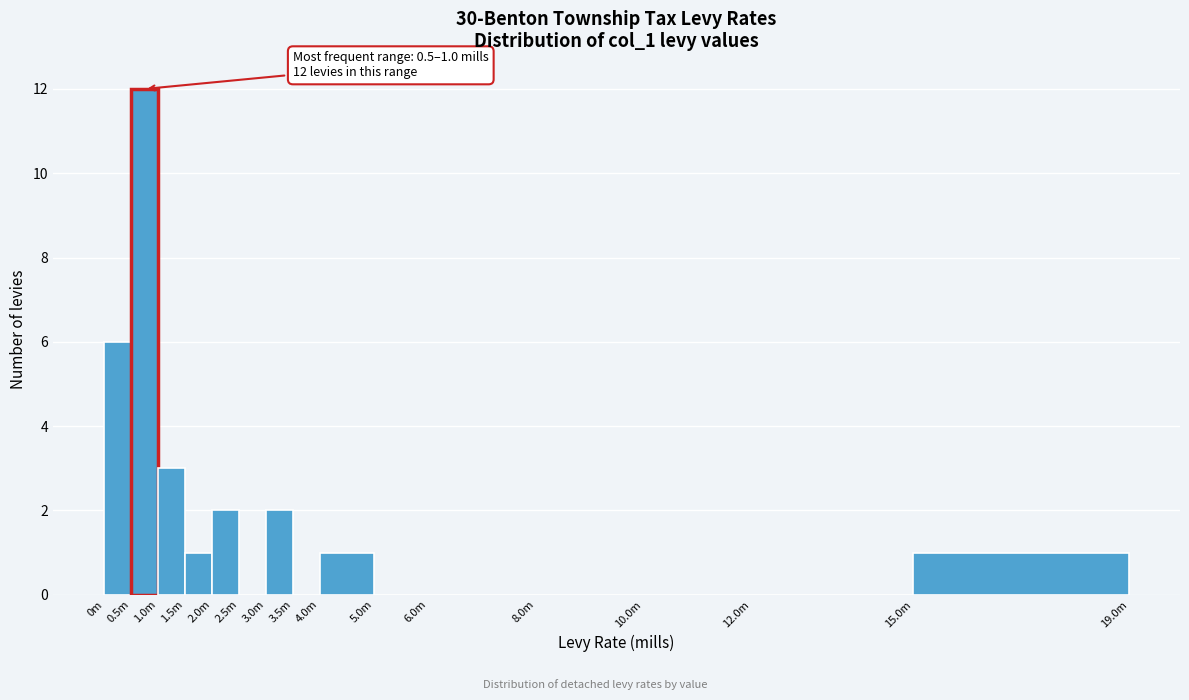

Reading right to left, list all the values displayed in this chart.

15.0m=1	12.0m=0	10.0m=0	8.0m=0	6.0m=0	5.0m=0	4.0m=1	3.5m=0	3.0m=2	2.5m=0	2.0m=2	1.5m=1	1.0m=3	0.5m=12	0m=6